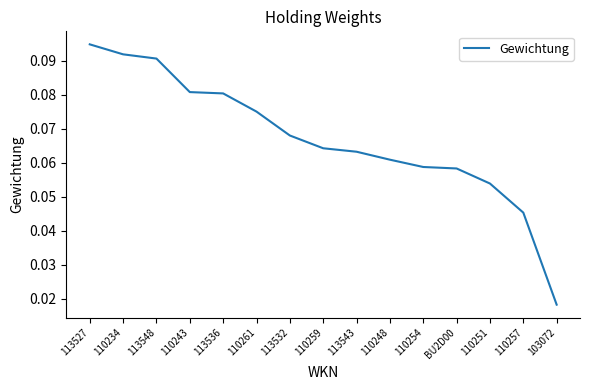

Which has a higher value, 113532 or 113536?

113536